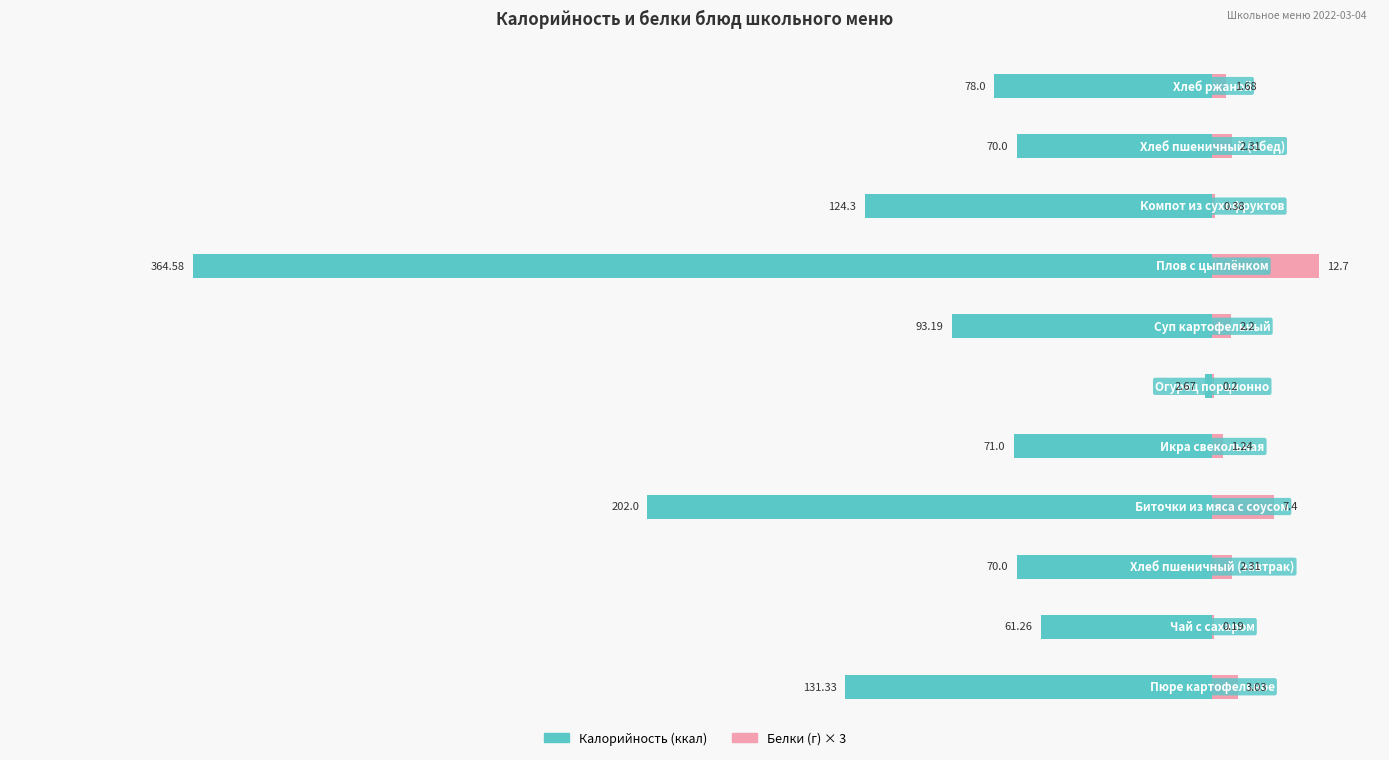

Between 1 and 5, which is larger?

5